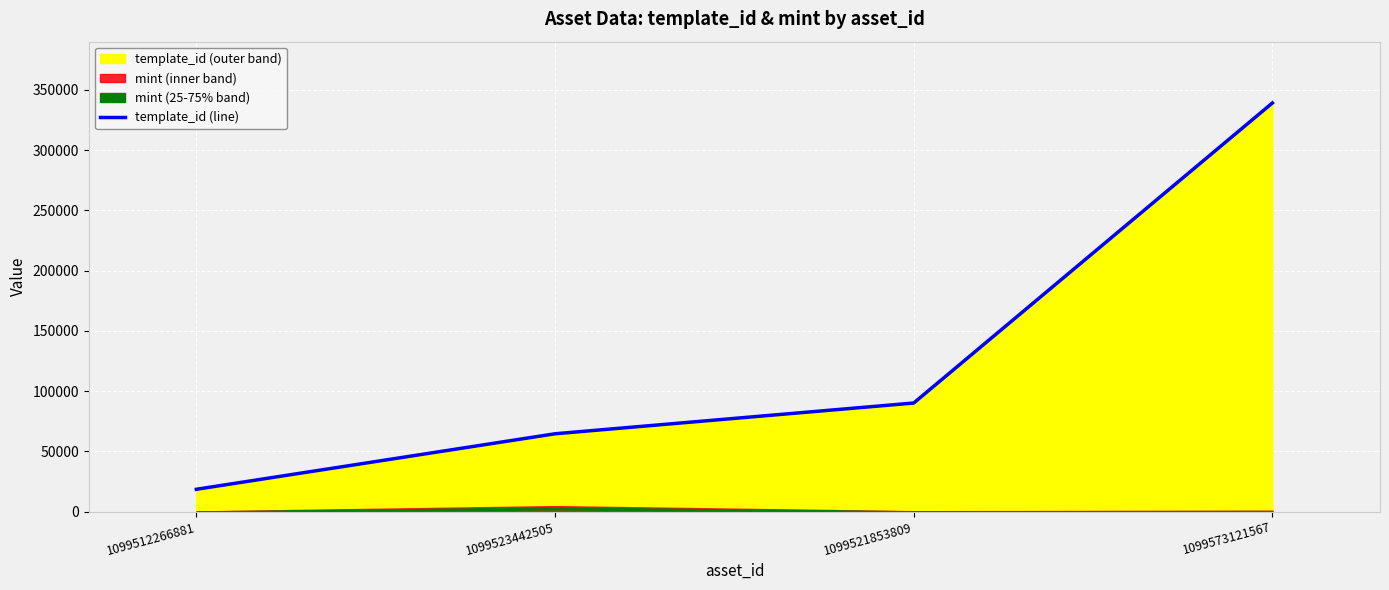

What is the greatest value displayed?

339228